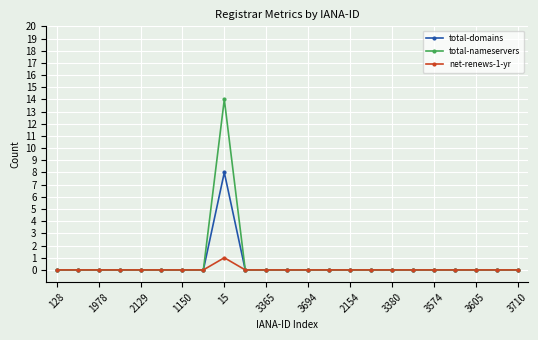

What is the sum of all total-nameservers values?

14